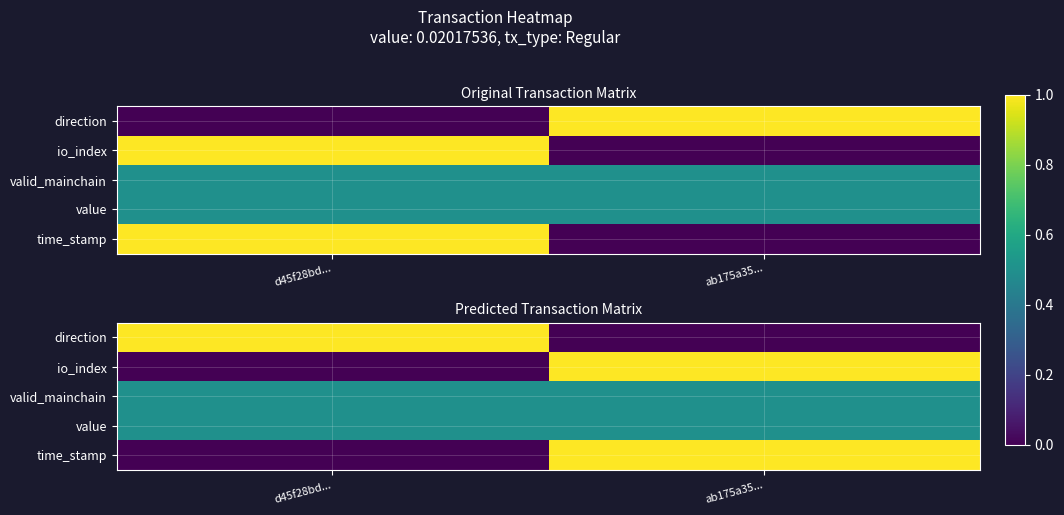

What is the average value of the valid_mainchain series?

0.5